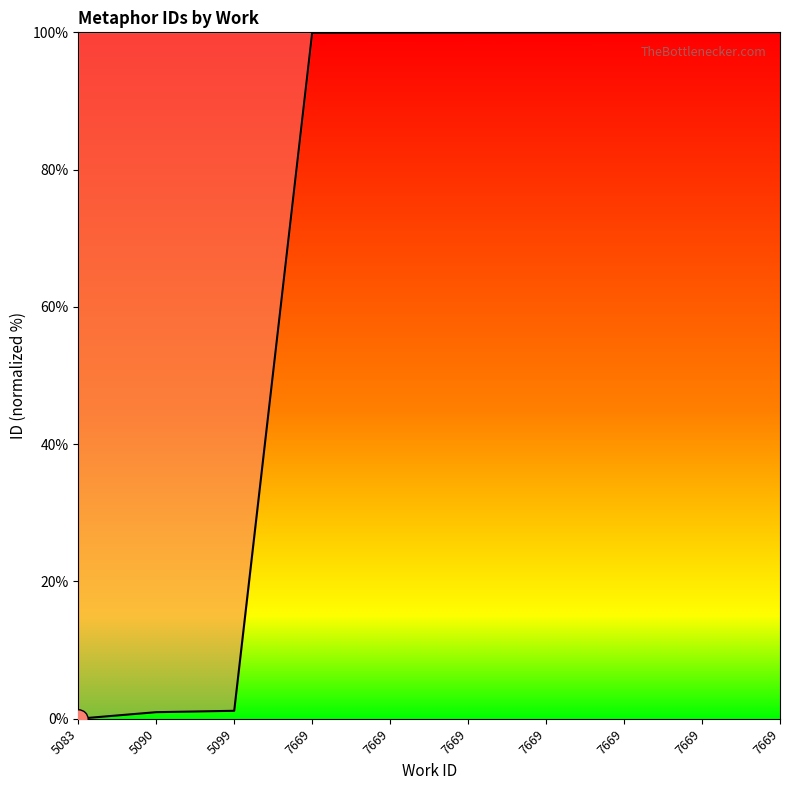

At which label does the data first exceed 99?

7669